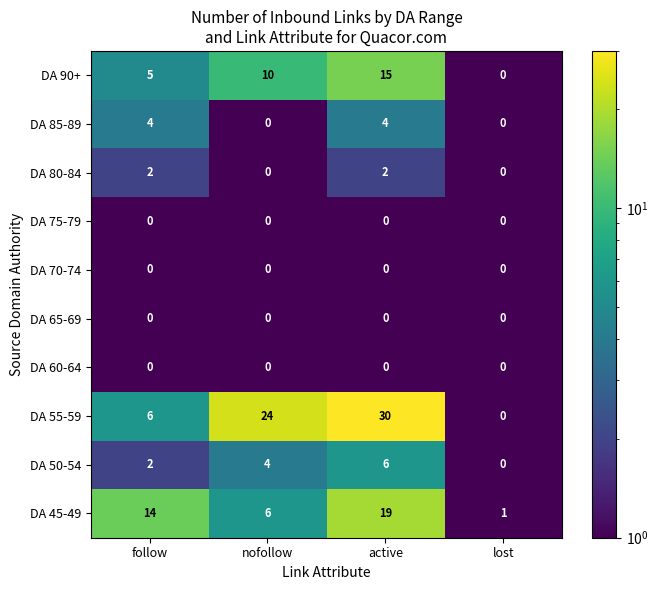

What is the difference between the DA 90+ values at active and follow?

10